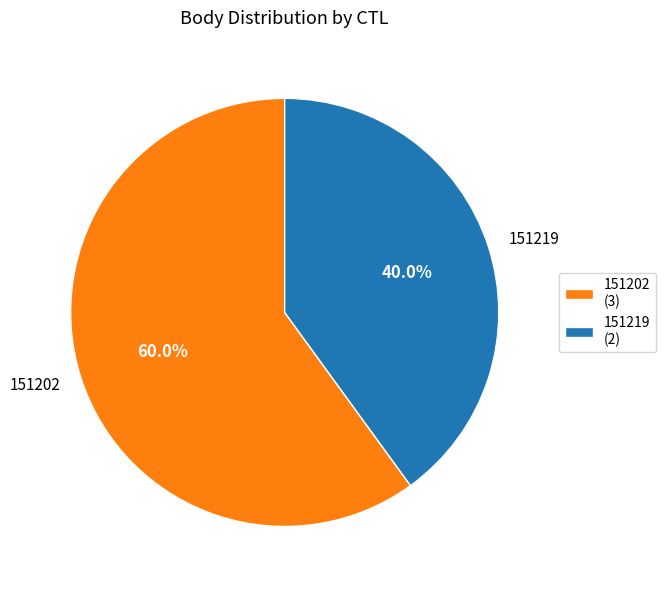

Which has a higher value, 151219 or 151202?

151202